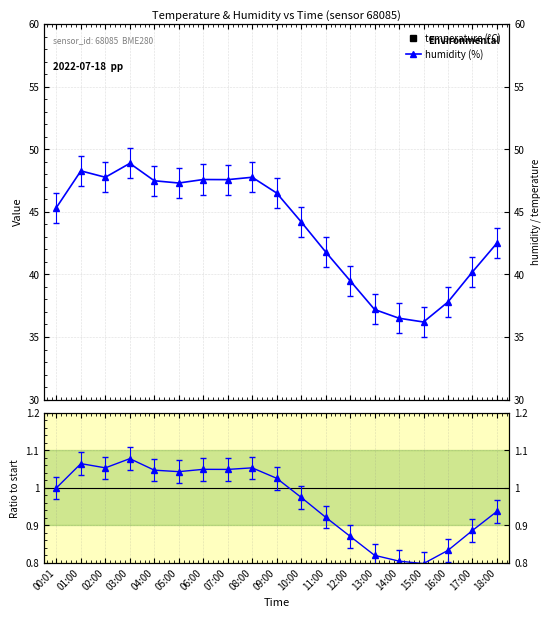

List the series in order of their overall mean, highest first.

humidity (%), temperature (°C), humidity ratio